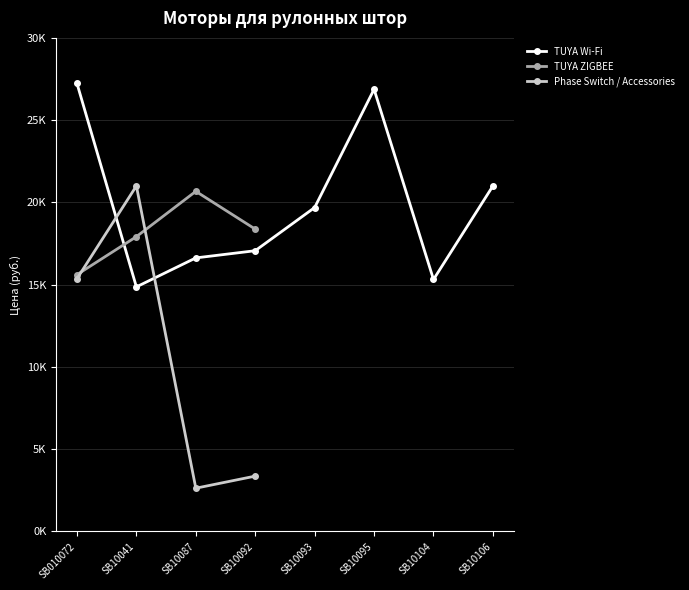

What is the label of the 6th point from the left?

SB10095